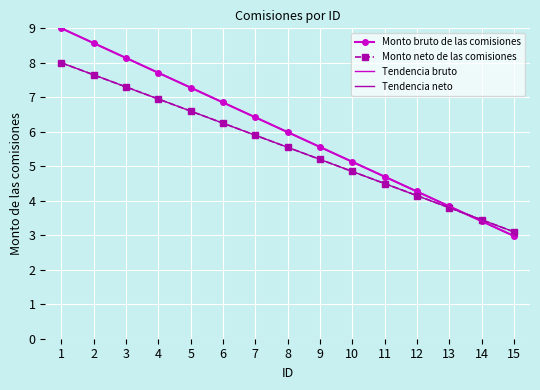

Reading right to left, list all the values displayed in this chart.

Monto bruto de las comisiones: 15=3.0	14=3.4	13=3.8	12=4.3	11=4.7	10=5.1	9=5.6	8=6.0	7=6.4	6=6.8	5=7.3	4=7.7	3=8.1	2=8.6	1=9.0
Monto neto de las comisiones: 15=3.1	14=3.5	13=3.8	12=4.2	11=4.5	10=4.8	9=5.2	8=5.6	7=5.9	6=6.2	5=6.6	4=7.0	3=7.3	2=7.7	1=8.0
Tendencia bruto: 15=3.0	14=3.4	13=3.8	12=4.3	11=4.7	10=5.1	9=5.6	8=6.0	7=6.4	6=6.8	5=7.3	4=7.7	3=8.1	2=8.6	1=9.0
Tendencia neto: 15=3.1	14=3.5	13=3.8	12=4.2	11=4.5	10=4.9	9=5.2	8=5.6	7=5.9	6=6.2	5=6.6	4=6.9	3=7.3	2=7.6	1=8.0